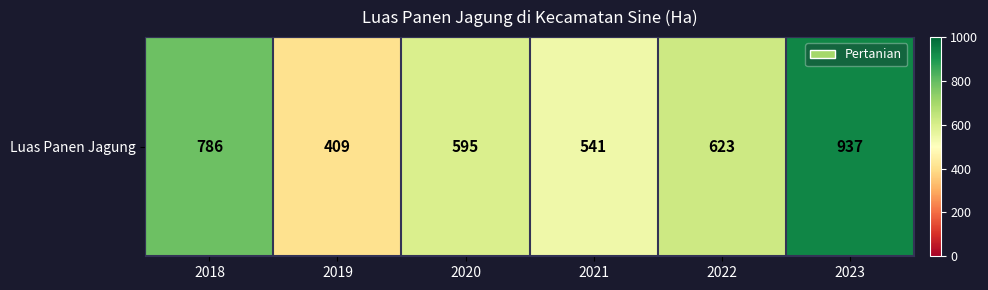

Rank the categories by value from lowest to highest.

2019, 2021, 2020, 2022, 2018, 2023